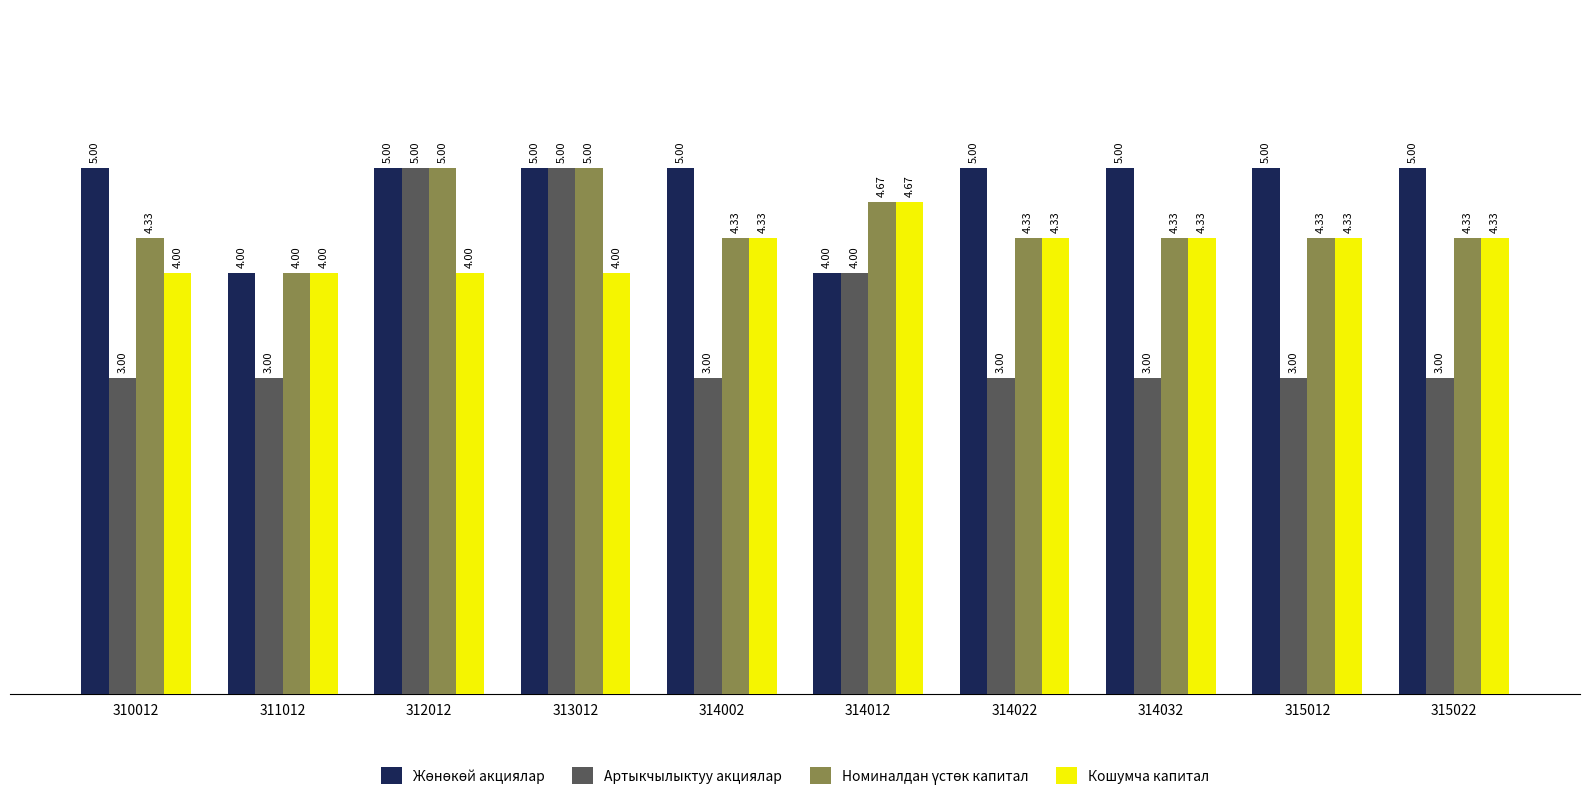

What is the spread (max minus min) of values at 311012?

1.0